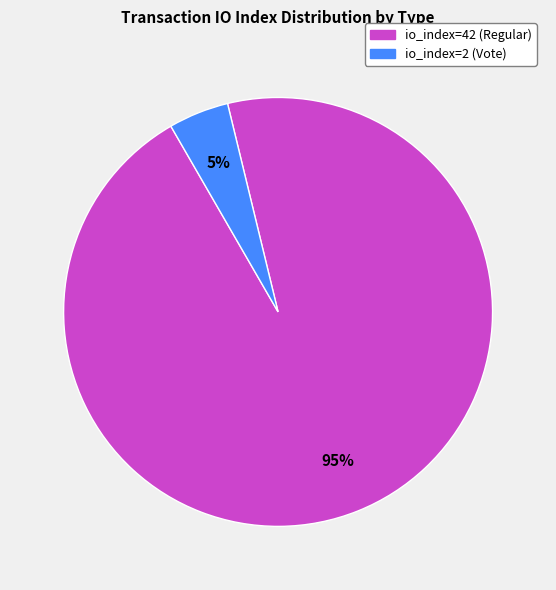

Do io_index=2 (Vote) and io_index=42 (Regular) together represent more than half of the pie?

Yes